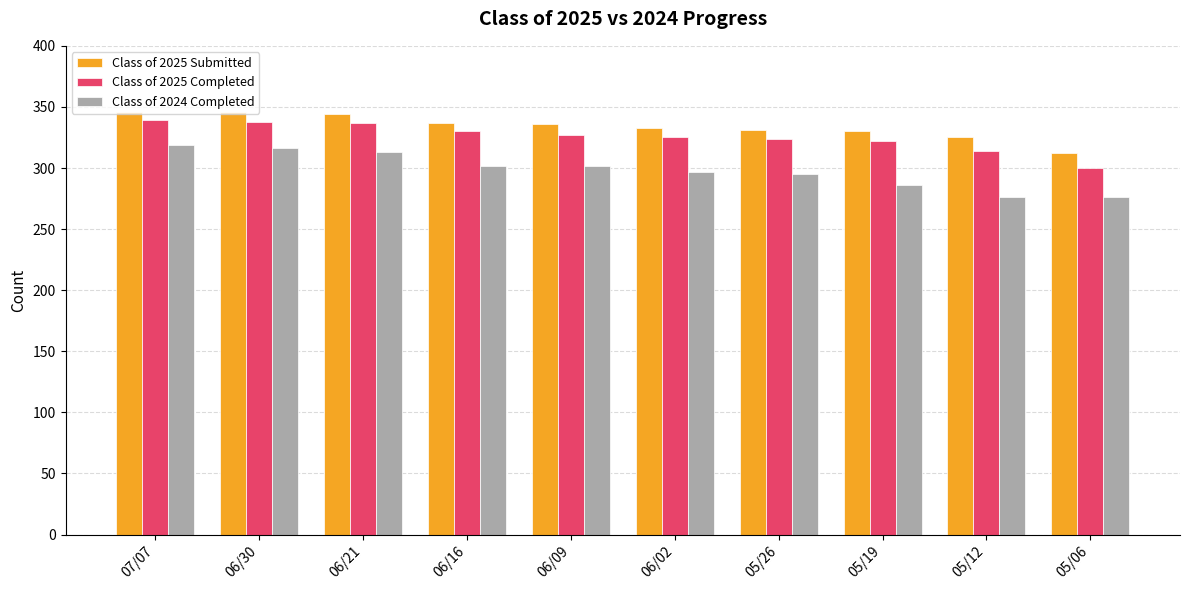

What is the minimum value shown in the chart?

276